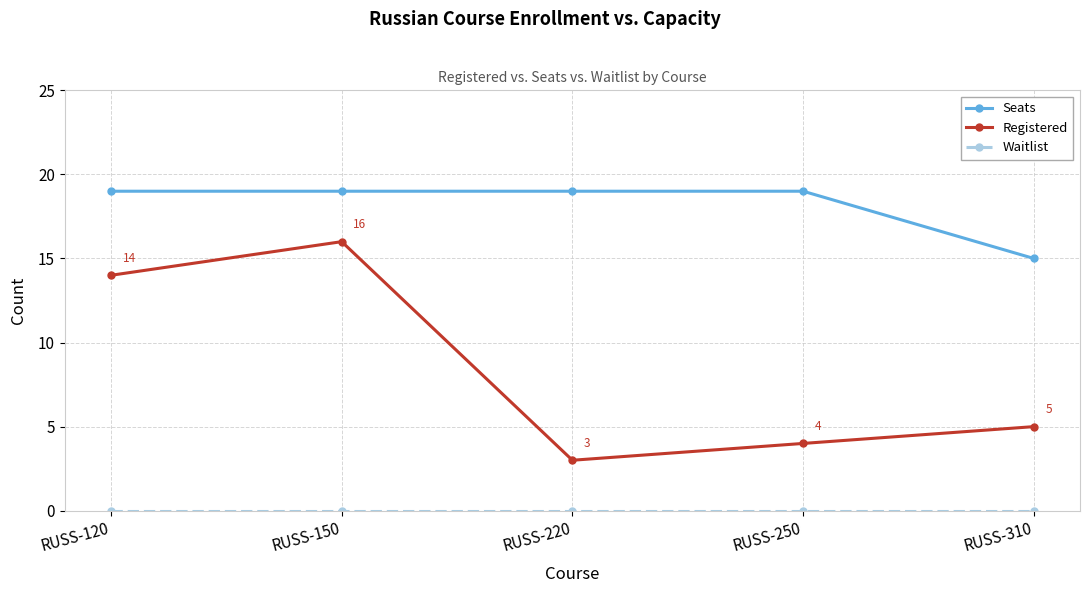

What is the value of the Seats point at the 2nd from the left?

19